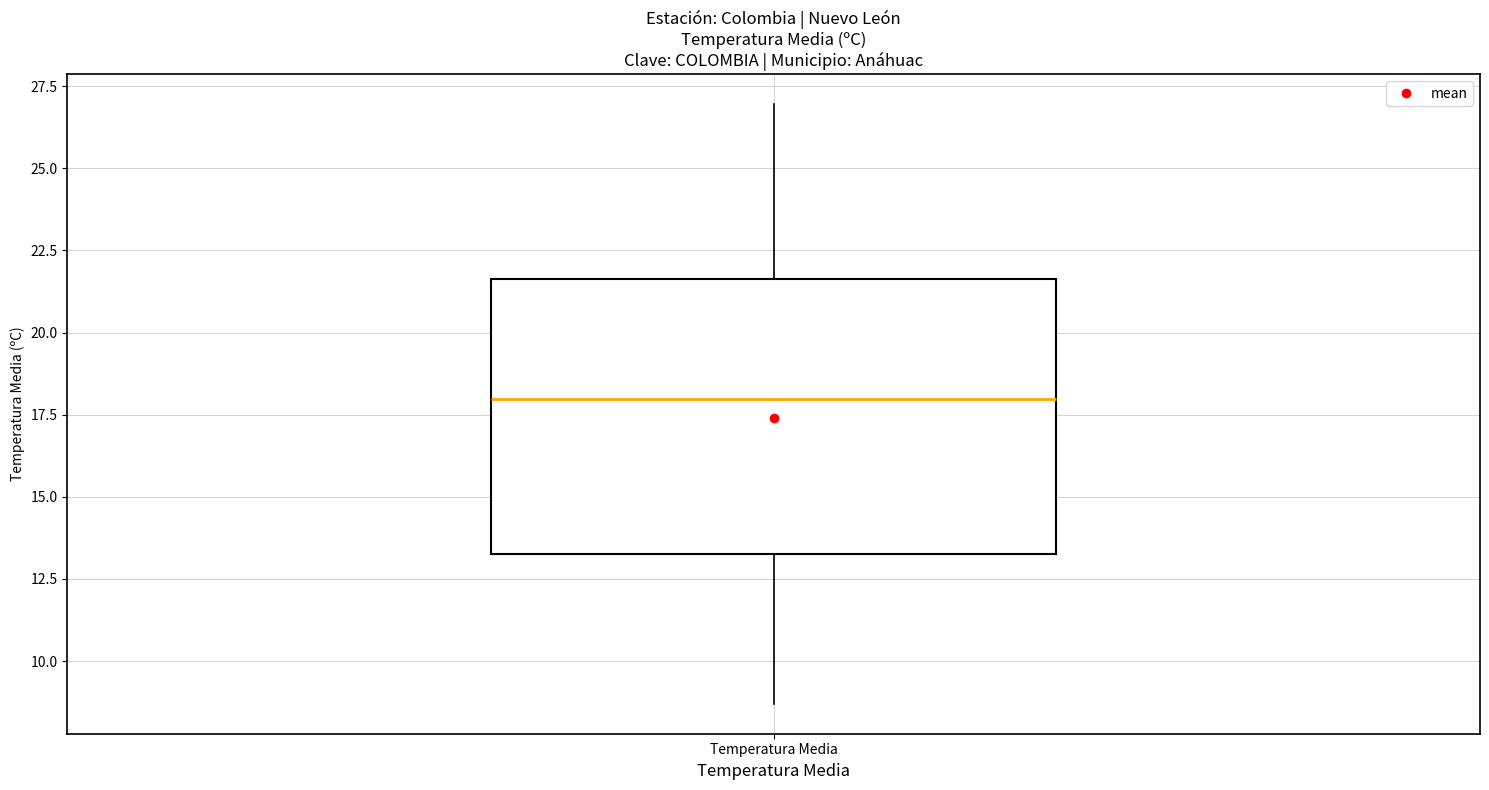

Read this box plot against the y-axis: the position of the median line, the range covered by the box, and the ends of both whiskers. The values are not printed on the chart, so give them approximately, as read against the axis.

median 18.0, box 13.5 to 21.5, whiskers 8.5 to 27.0